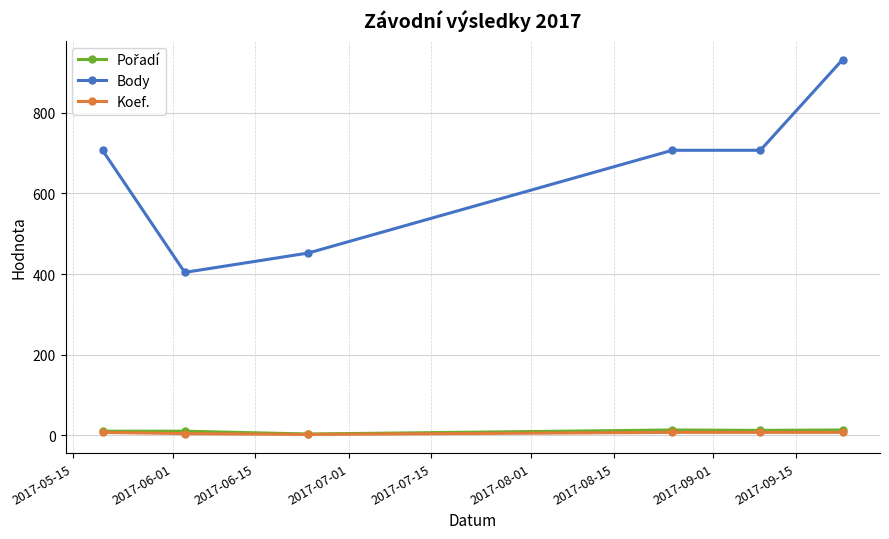

How many Koef. values are between 4 and 7?

5